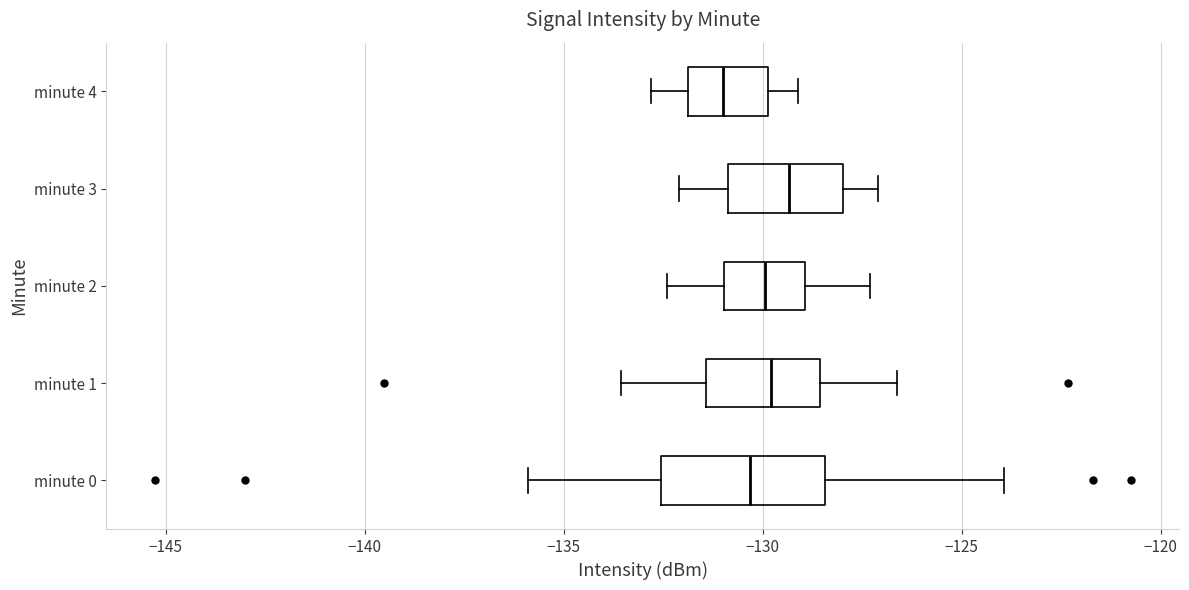

Reading bottom to top, read every box against the x-axis: the position of its median line, the range the box covers, and the ends of its whiskers. The values are not printed on the chart, so give them approximately, as read against the axis.

minute 0: median -130.5, box -132.5 to -128.5, whiskers -136.0 to -124.0
minute 1: median -130.0, box -131.5 to -128.5, whiskers -133.5 to -126.5
minute 2: median -130.0, box -131.0 to -129.0, whiskers -132.5 to -127.5
minute 3: median -129.5, box -131.0 to -128.0, whiskers -132.0 to -127.0
minute 4: median -131.0, box -132.0 to -130.0, whiskers -133.0 to -129.0